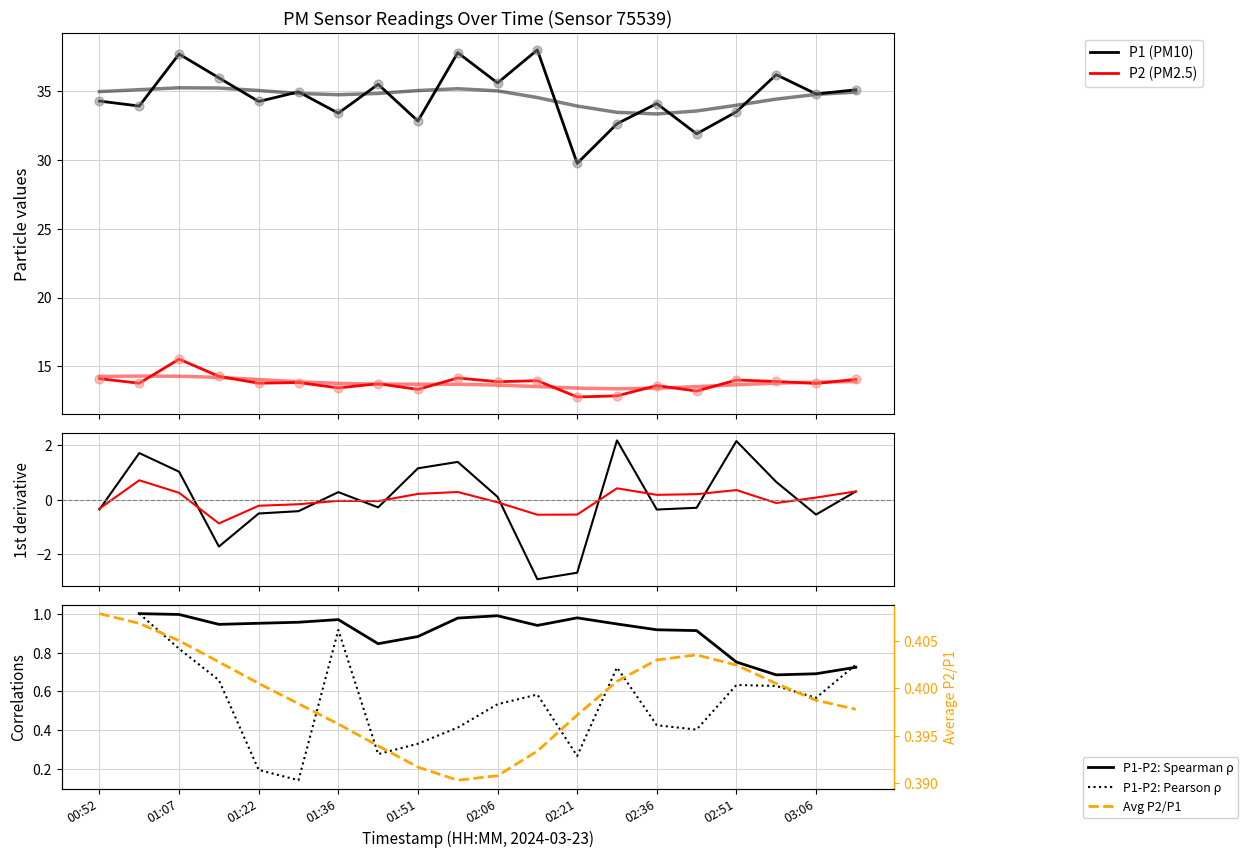

Which series contains the lowest Y value?

P2